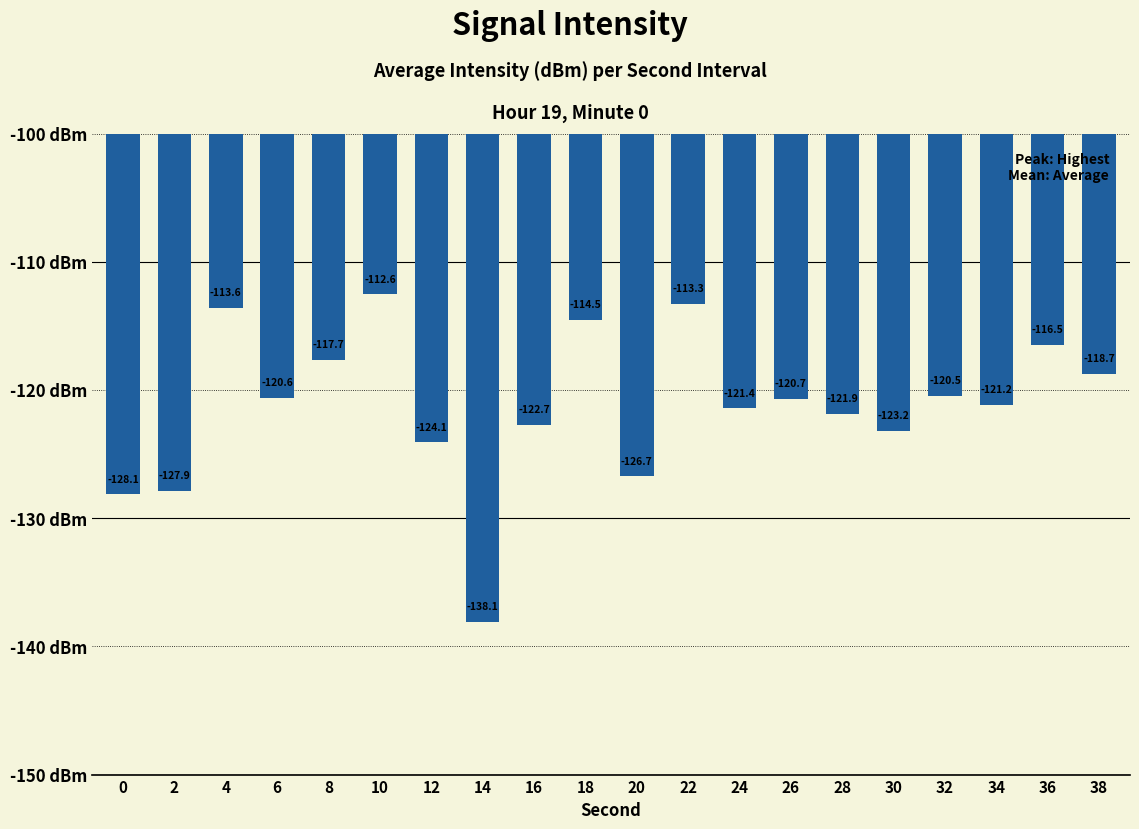

Rank the categories by value from lowest to highest.

14, 0, 2, 20, 12, 30, 16, 28, 24, 34, 26, 6, 32, 38, 8, 36, 18, 4, 22, 10